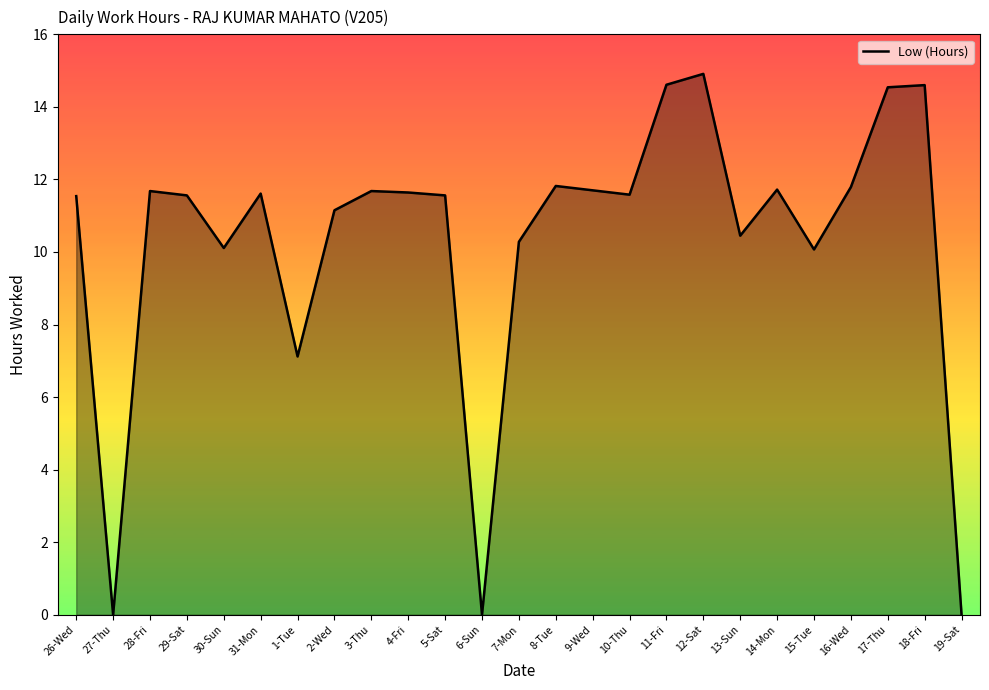

The chart shows a value of 5.5 at 27-Thu. True or false?

False